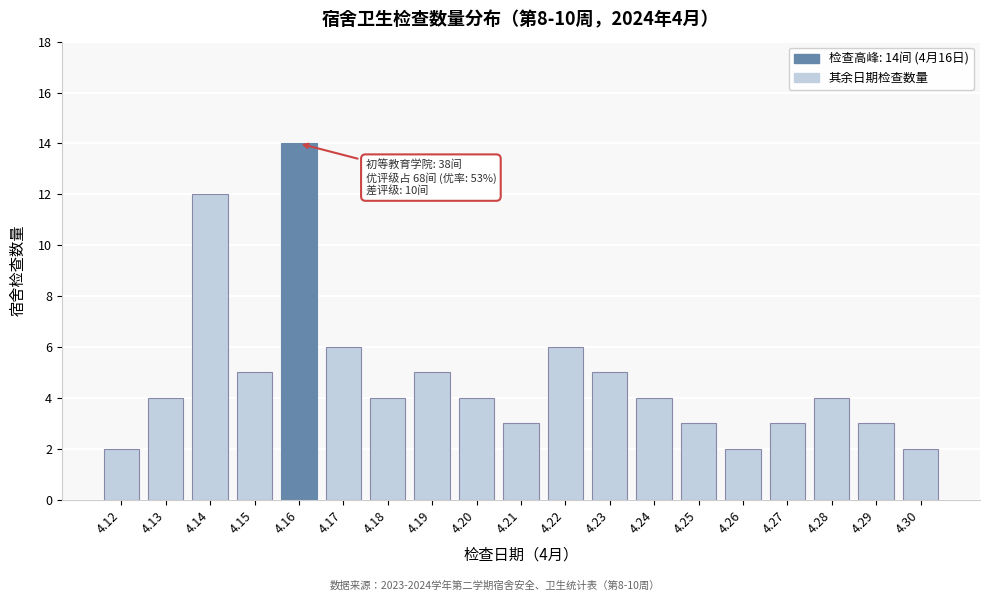

Reading left to right, extract all data points from this chart.

4.12=2	4.13=4	4.14=12	4.15=5	4.16=14	4.17=6	4.18=4	4.19=5	4.20=4	4.21=3	4.22=6	4.23=5	4.24=4	4.25=3	4.26=2	4.27=3	4.28=4	4.29=3	4.30=2